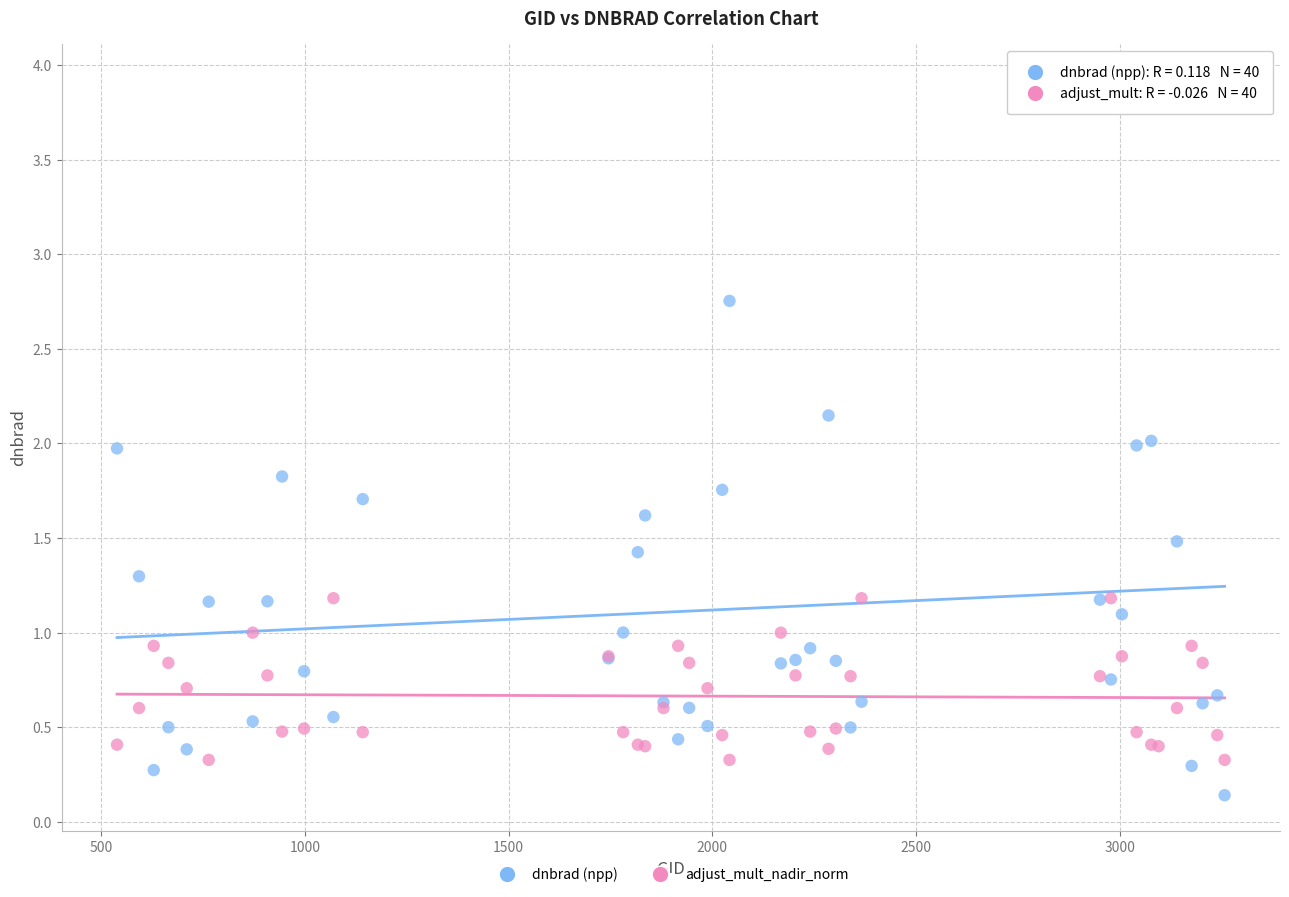

What are all the series names shown in the legend?

dnbrad (npp), adjust_mult_nadir_norm